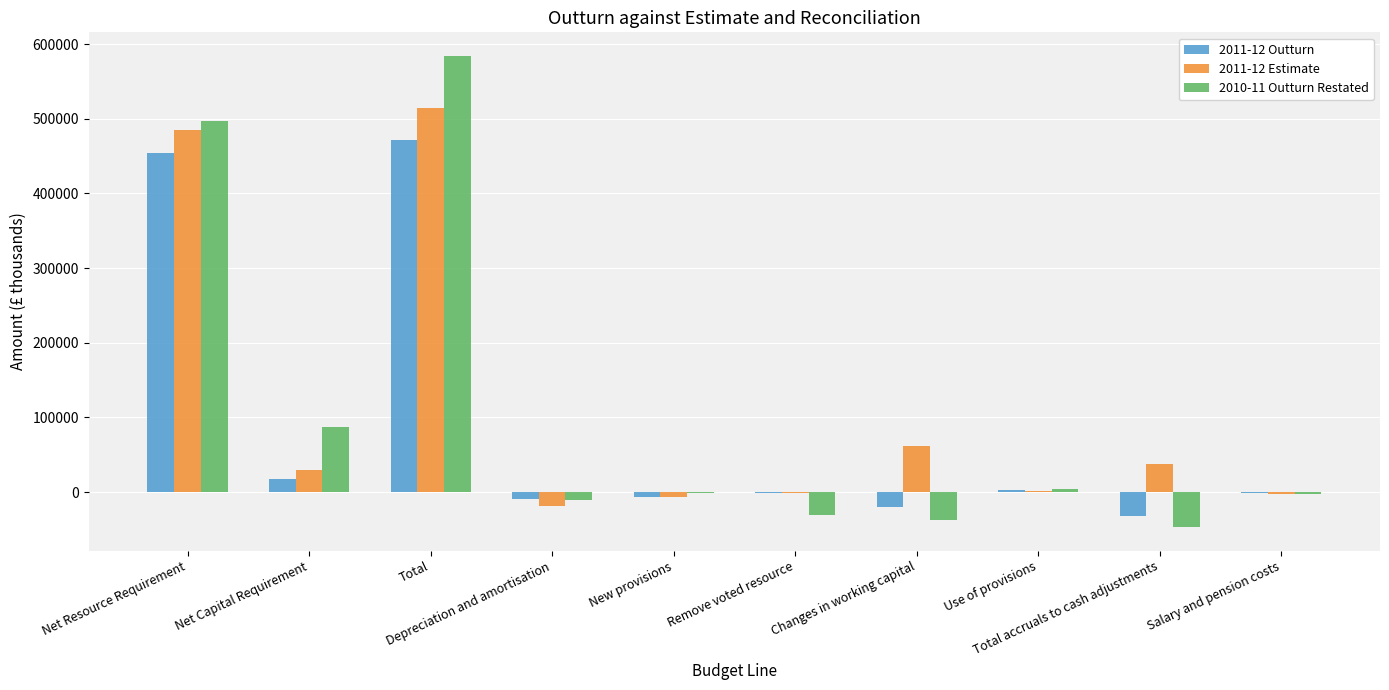

Which category has the highest value across all series?

Total